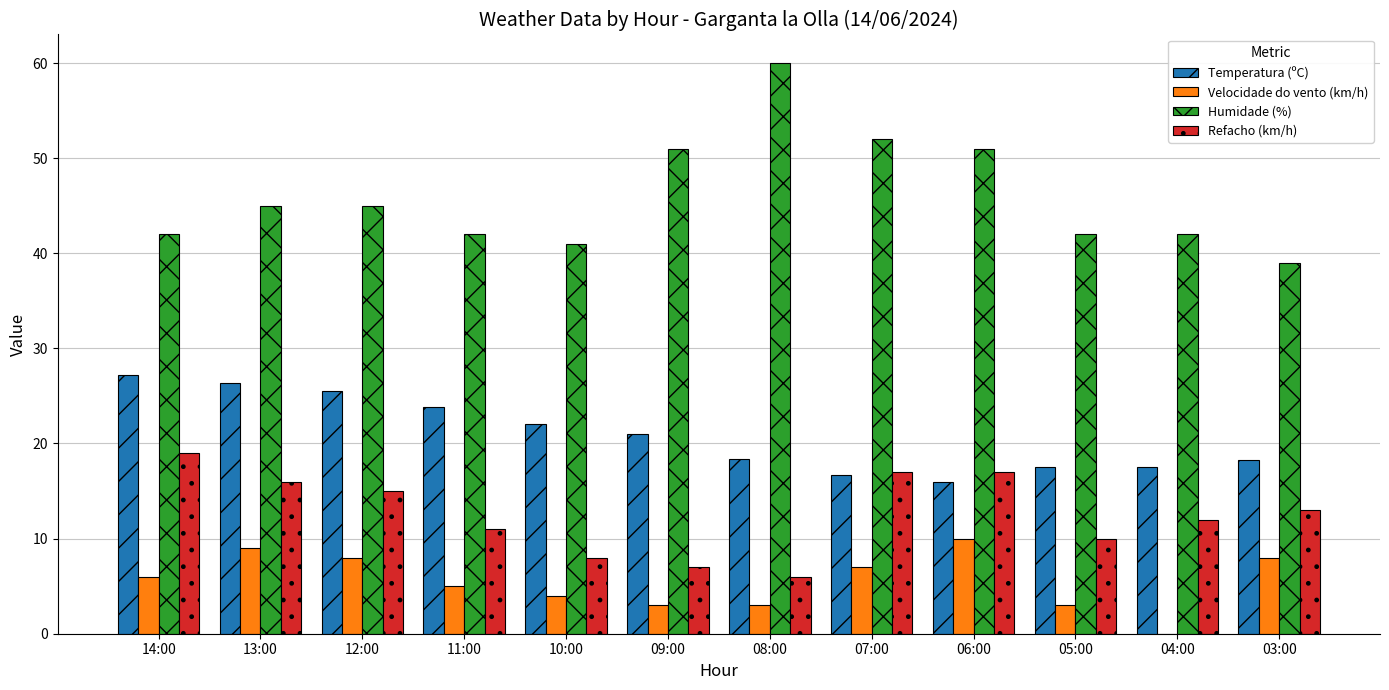

What is the sum of the Humidade (%) values at 04:00 and 03:00?

81.0